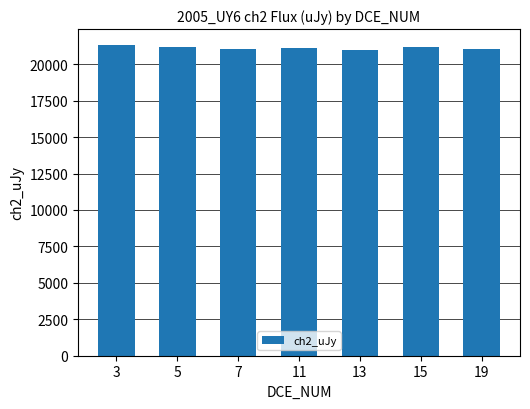

What is the sum of all values?

147870.0